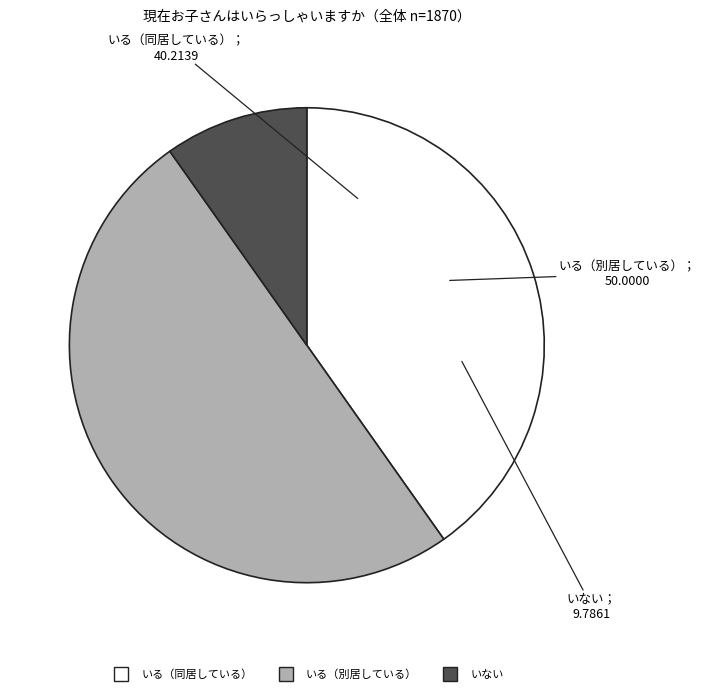

Combined, do いる（別居している） and いない account for over 50%?

Yes